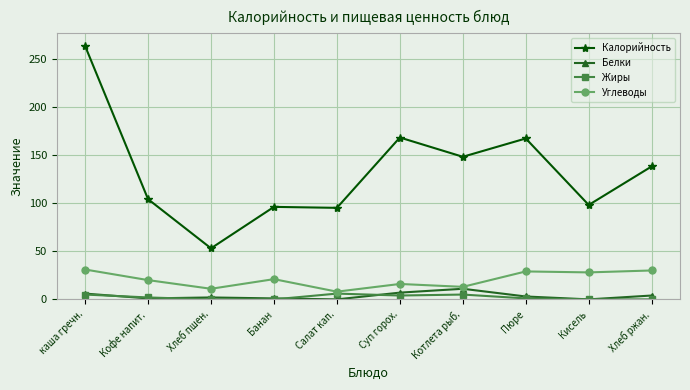

At which label does Углеводы first exceed 21?

каша гречн.